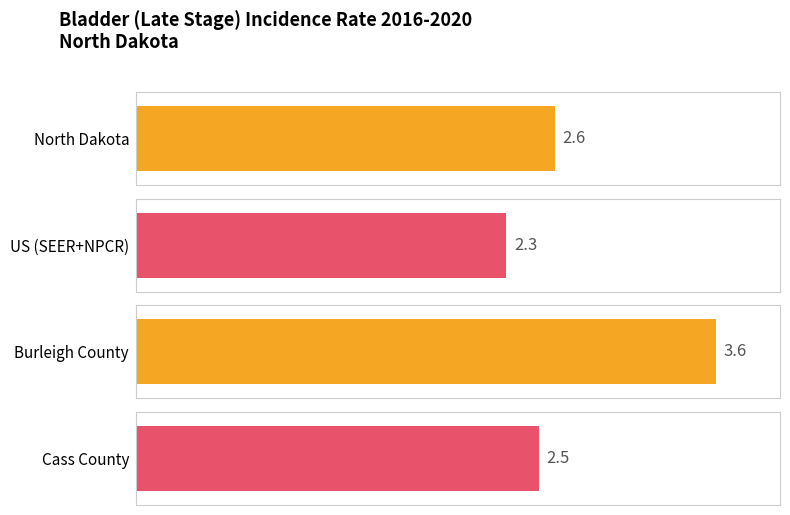

Approximately how many times larger is the value at Cass County compared to US (SEER+NPCR)?

1.1